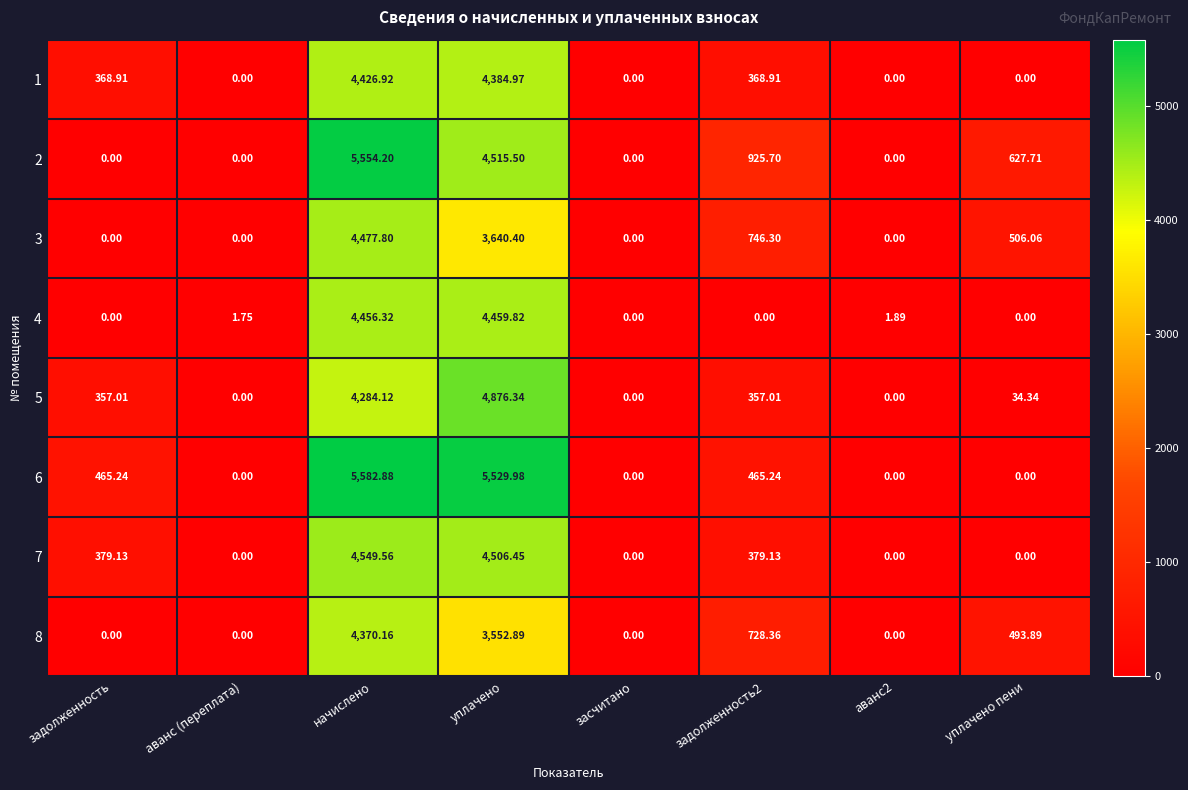

At which category is the sum across all series the highest?

начислено